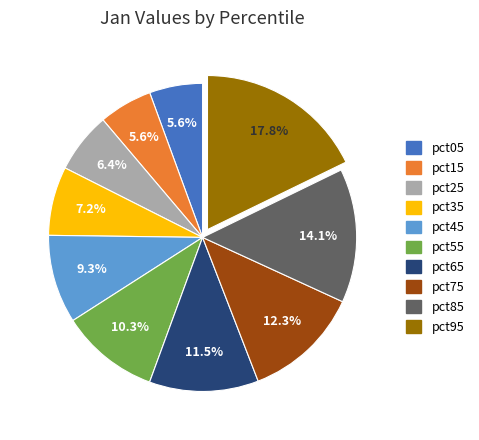

How many slices are in this pie chart?

10